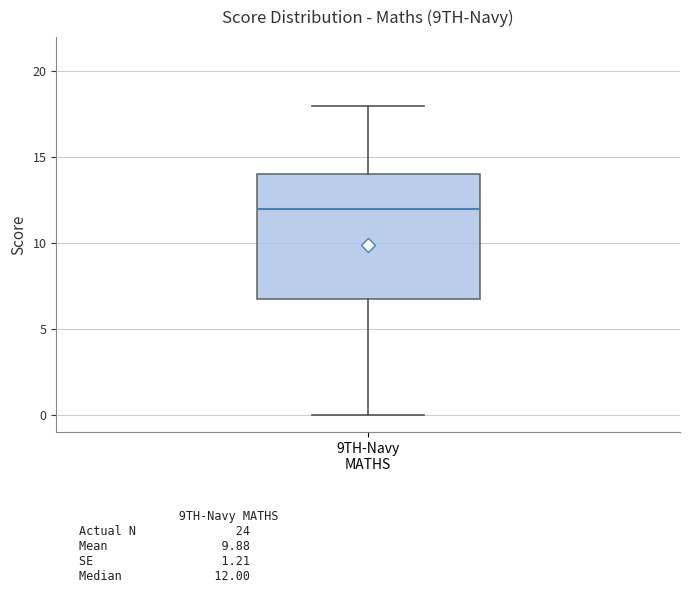

Transcribe this box plot: give where the median line is, the range the box spans, and where the two whiskers end, as read against the y-axis. The values are not printed on the chart, so give them approximately, as read against the axis.

median 12, box 7 to 14, whiskers 0 to 18